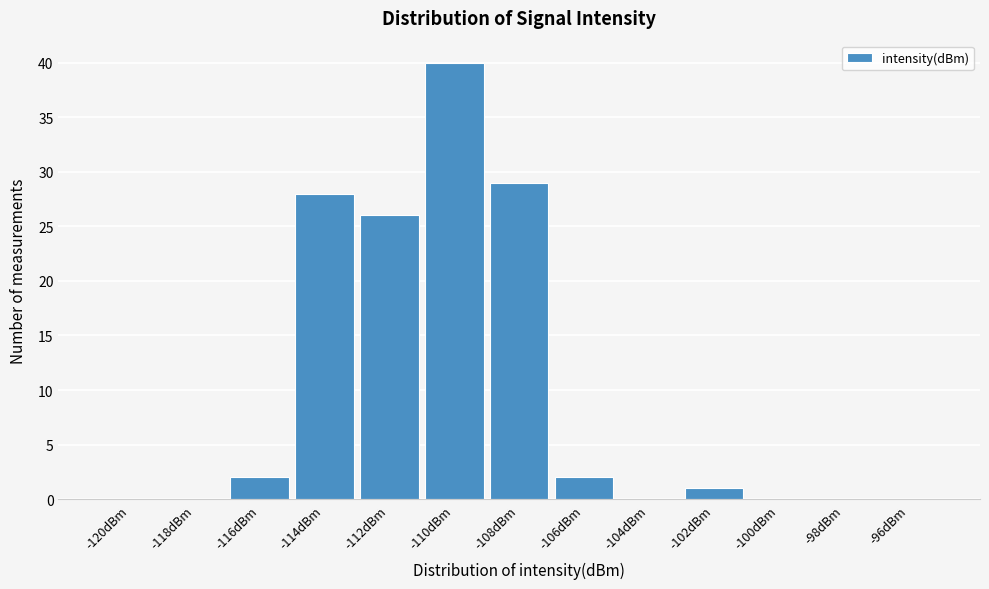

Reading left to right, transcribe all the data shown in this chart.

-120dBm=0	-118dBm=0	-116dBm=2	-114dBm=28	-112dBm=26	-110dBm=40	-108dBm=29	-106dBm=2	-104dBm=0	-102dBm=1	-100dBm=0	-98dBm=0	-96dBm=0